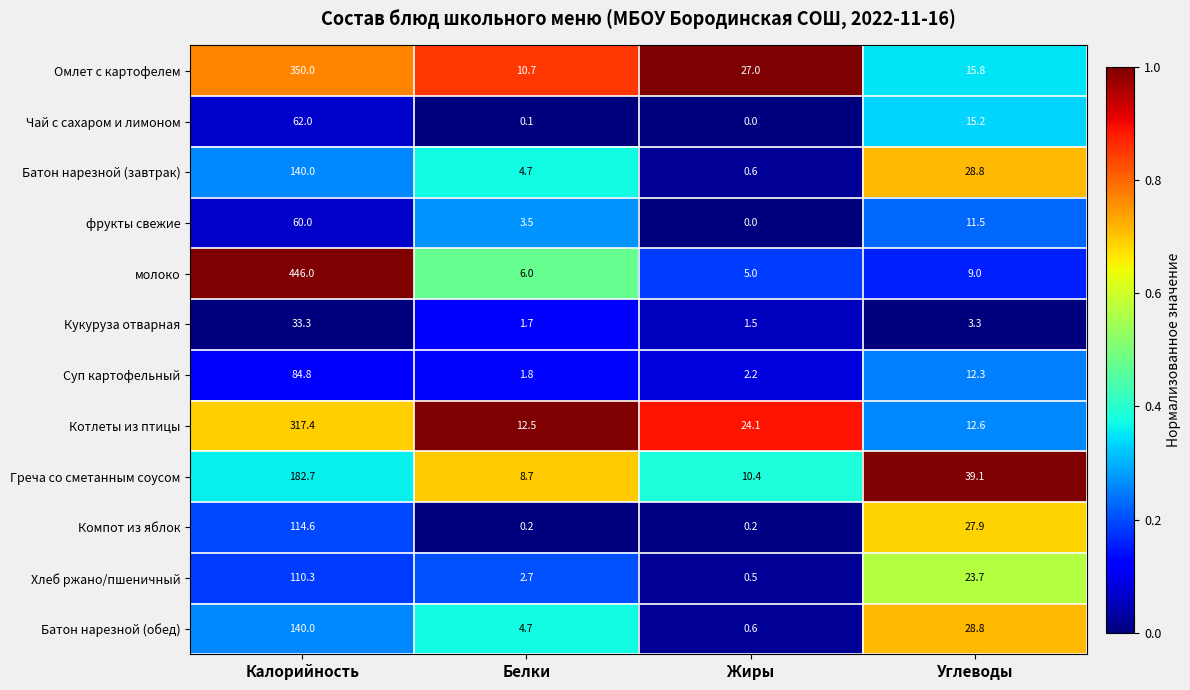

Which series changed the most between Жиры and Углеводы?

Греча со сметанным соусом